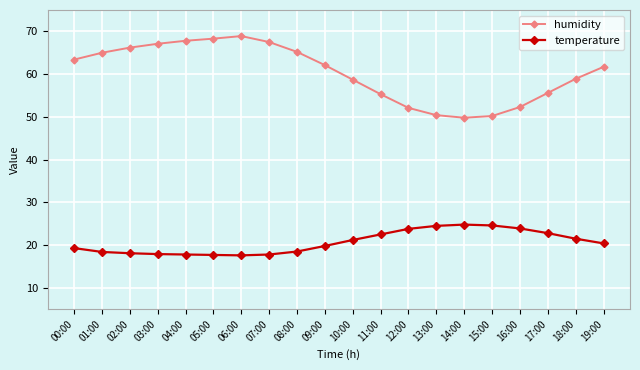

At how many categories does at least one series exceed 28?

20